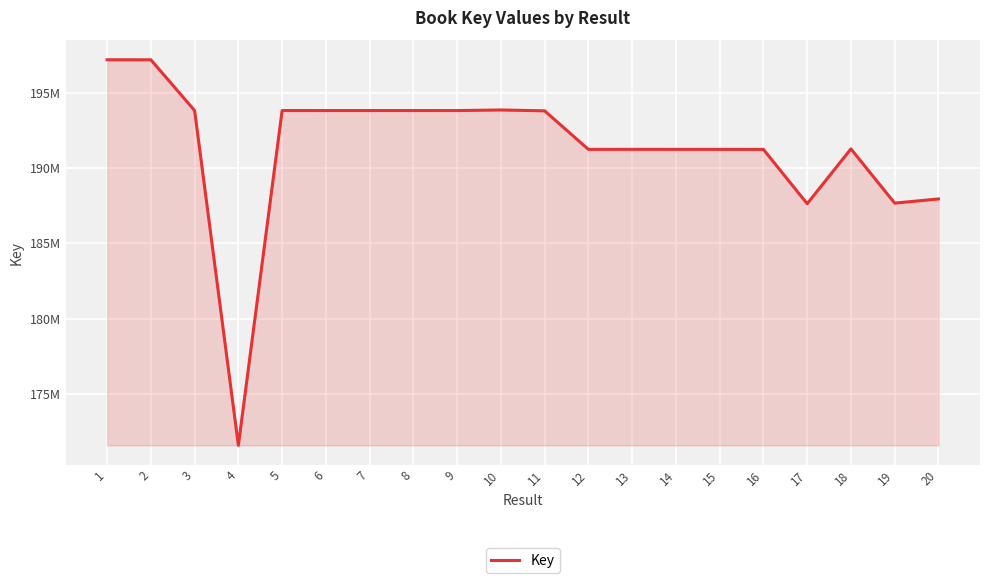

Does the chart display data point markers on the line(s)?

No